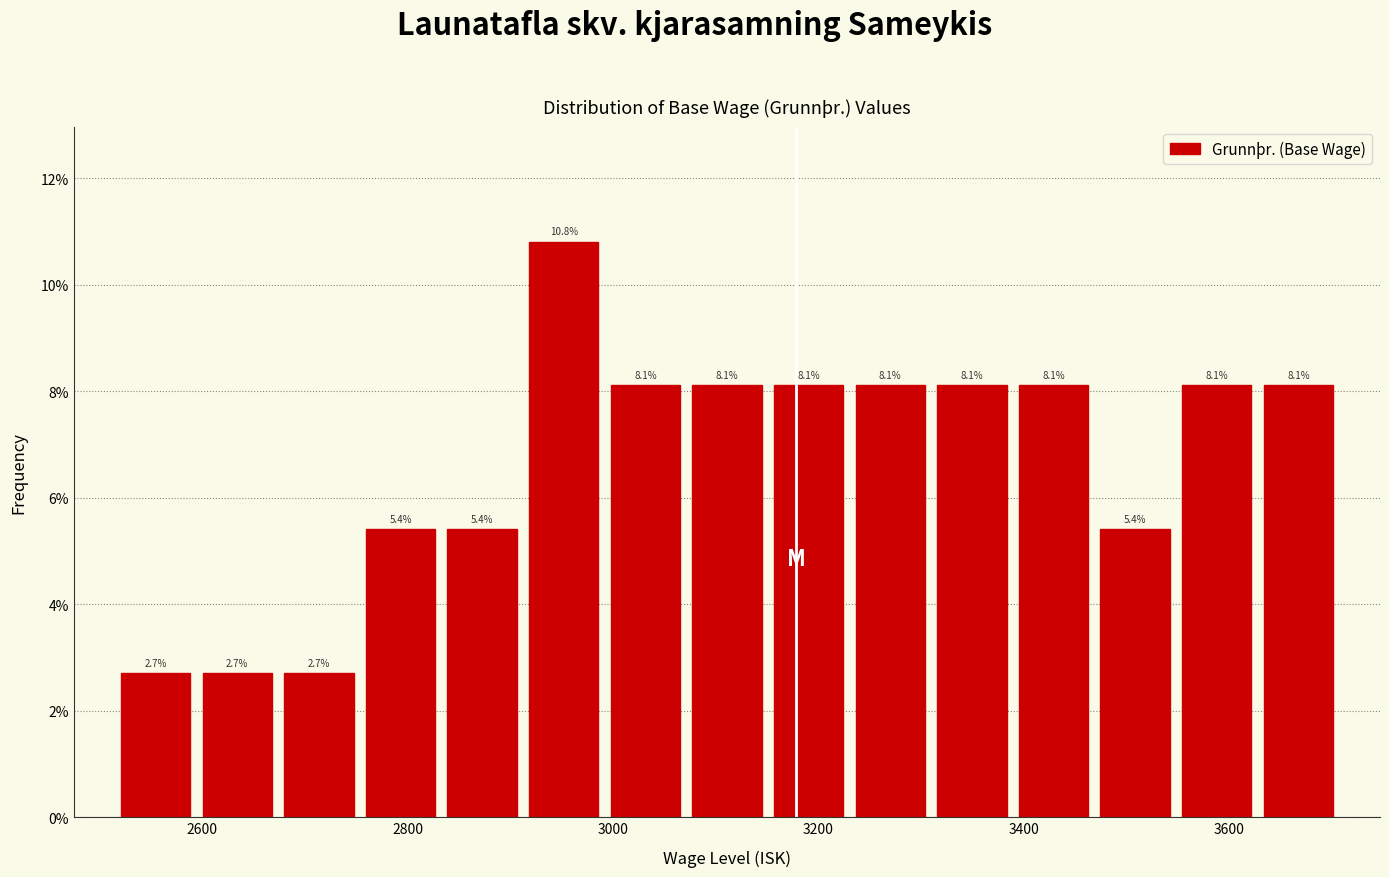

Around what value on the x-axis is the tallest bar? Give the approximate position of its centre, as read against the axis.

2960